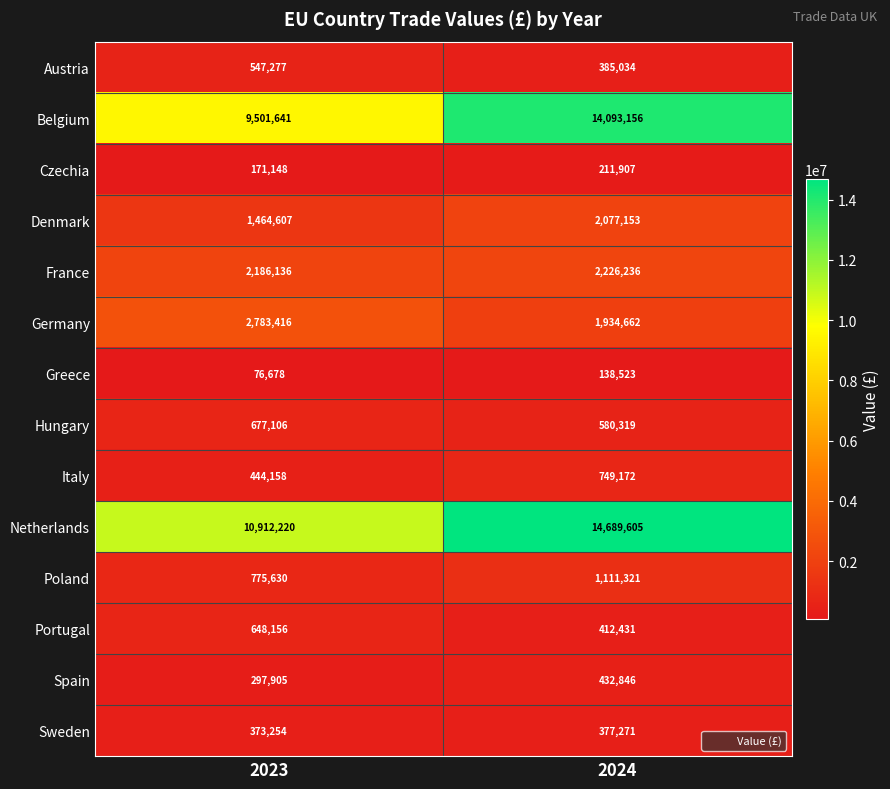

Which series has the largest range (max minus min)?

Belgium